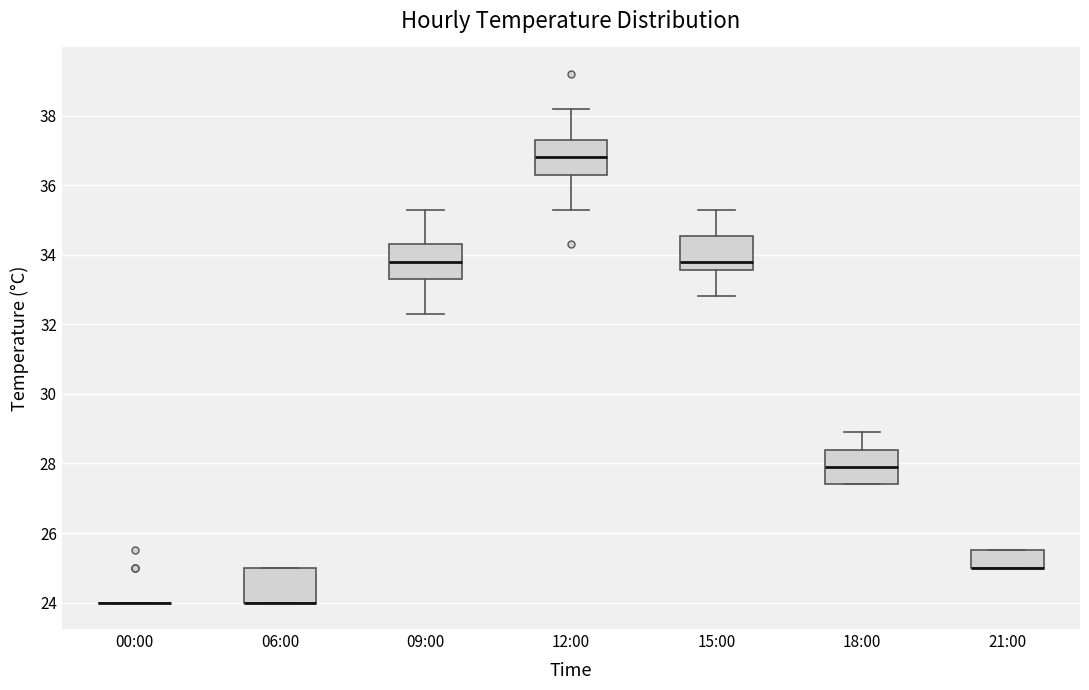

Reading left to right, transcribe this box plot: for each box, give where its median line is, the range the box spans, and where its two whiskers end, as read against the y-axis. The values are not printed on the chart, so give them approximately, as read against the axis.

00:00: box collapsed to a line at 24.0, whiskers 24.0 to 24.0
06:00: median 24.0 (drawn on the box's lower edge), box 24.0 to 25.0, whiskers 24.0 to 25.0
09:00: median 33.8, box 33.4 to 34.4, whiskers 32.4 to 35.4
12:00: median 36.8, box 36.4 to 37.4, whiskers 35.4 to 38.2
15:00: median 33.8, box 33.6 to 34.6, whiskers 32.8 to 35.4
18:00: median 28.0, box 27.4 to 28.4, whiskers 27.4 to 29.0
21:00: median 25.0 (drawn on the box's lower edge), box 25.0 to 25.6, whiskers 25.0 to 25.6